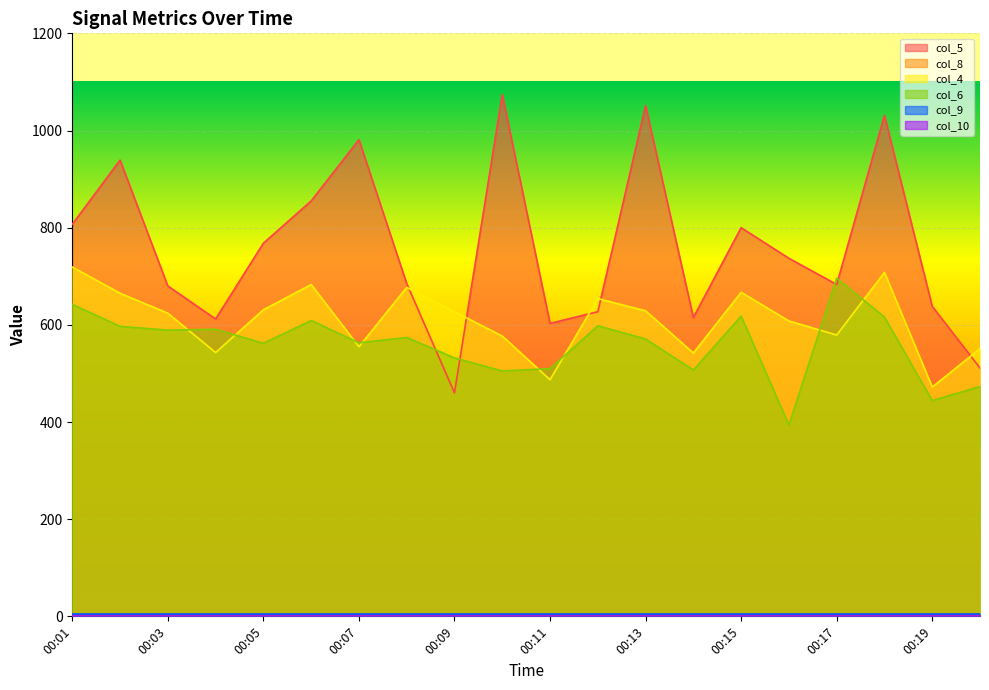

Is the value of col_4 at 00:15 greater than the value of col_6 at 00:02?

Yes